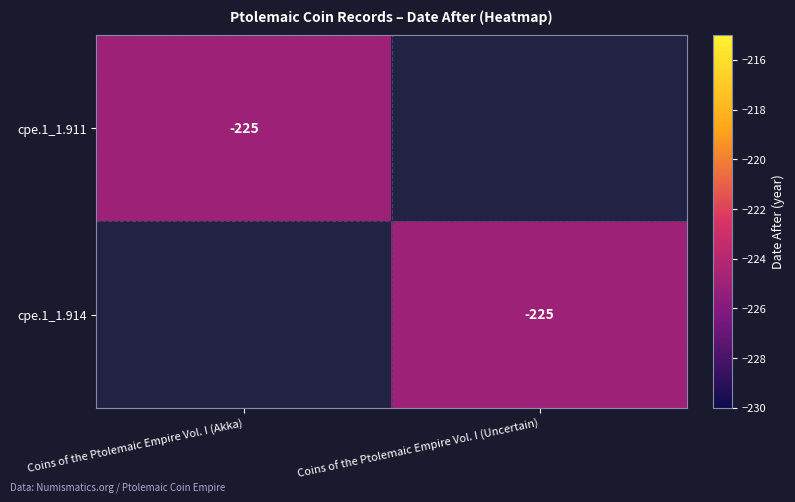

True or false: cpe.1_1.914 has a value of -225 at Coins of the Ptolemaic Empire Vol. I (Uncertain).

True